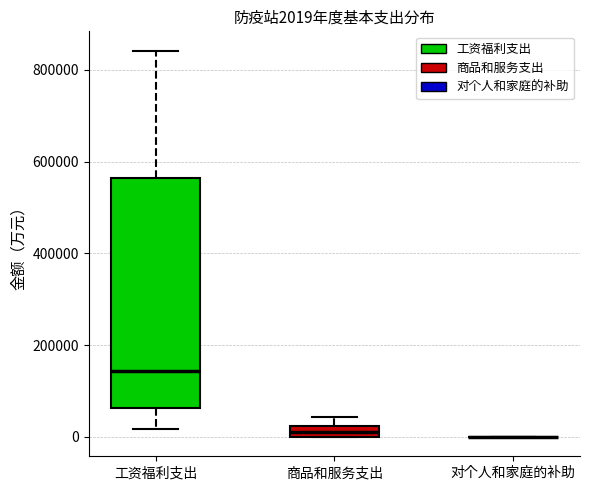

Which box is the tallest, from its lower edge to its upper edge?

工资福利支出